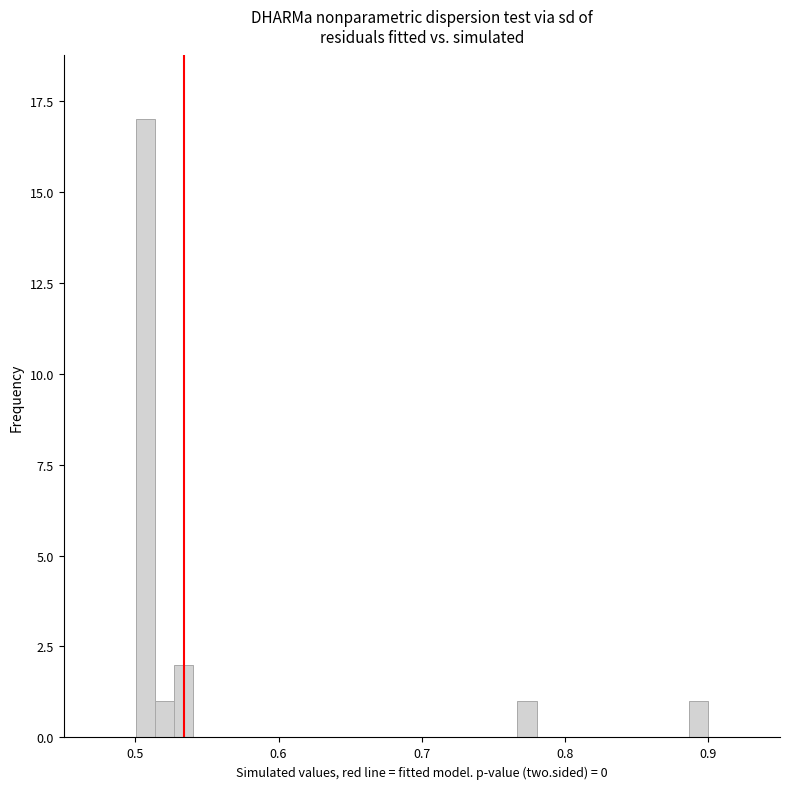

Around what value on the x-axis is the tallest bar? Give the approximate position of its centre, as read against the axis.

0.51